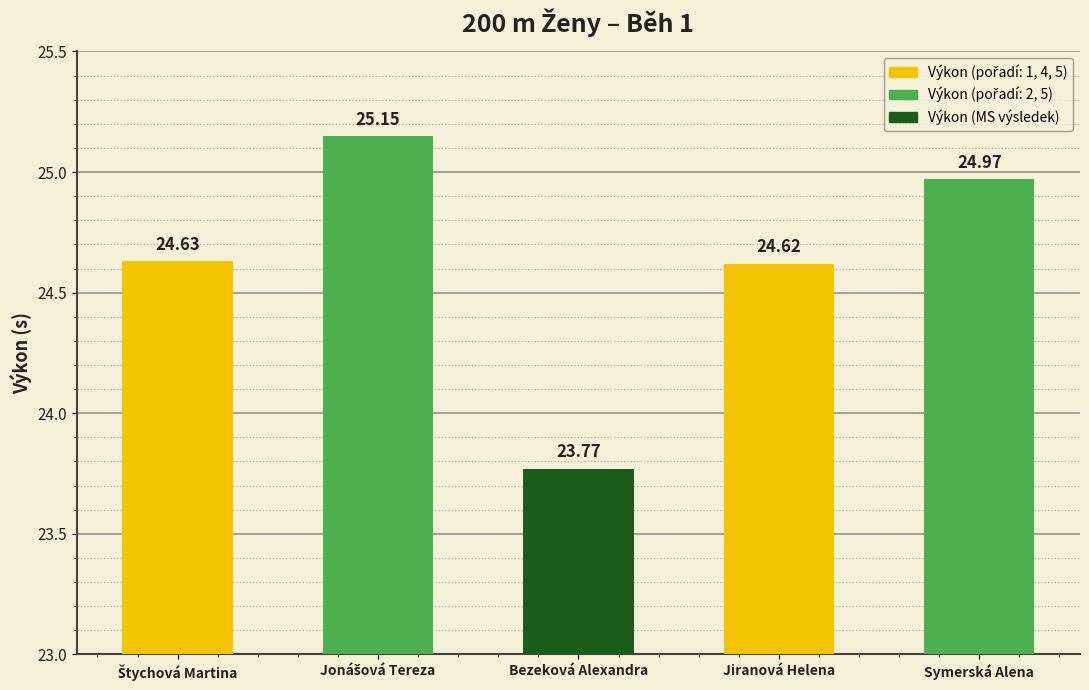

Where is the data nearest to the value 24?

Bezeková Alexandra